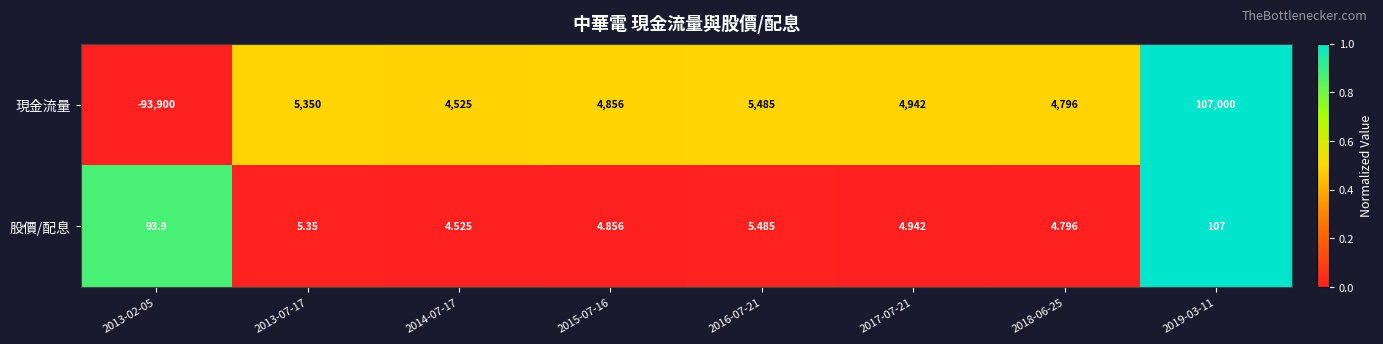

Which series changed the most between 2013-02-05 and 2016-07-21?

現金流量